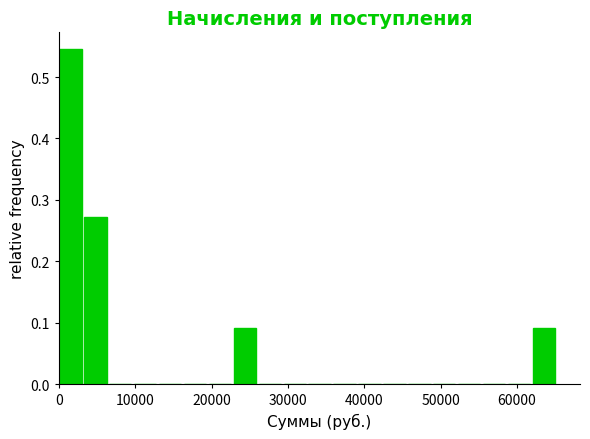

Read against the x-axis, roughly where is the centre of the tallest bar?

1000